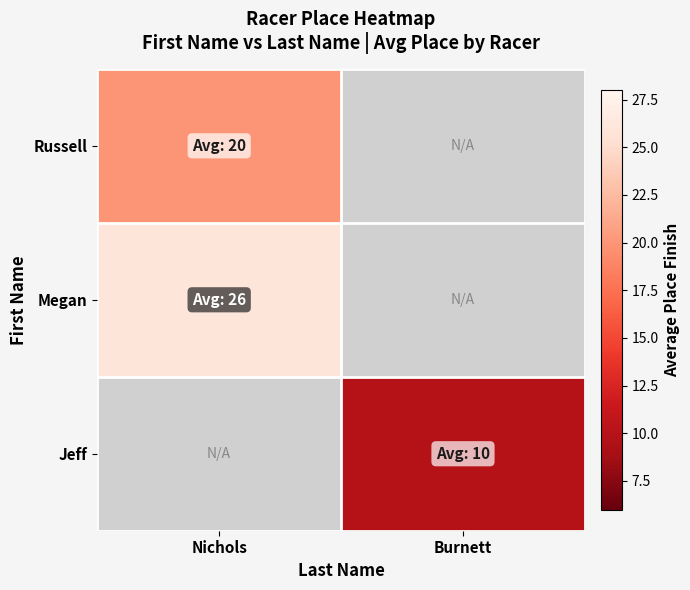

How many positive values does the Russell series have?

1